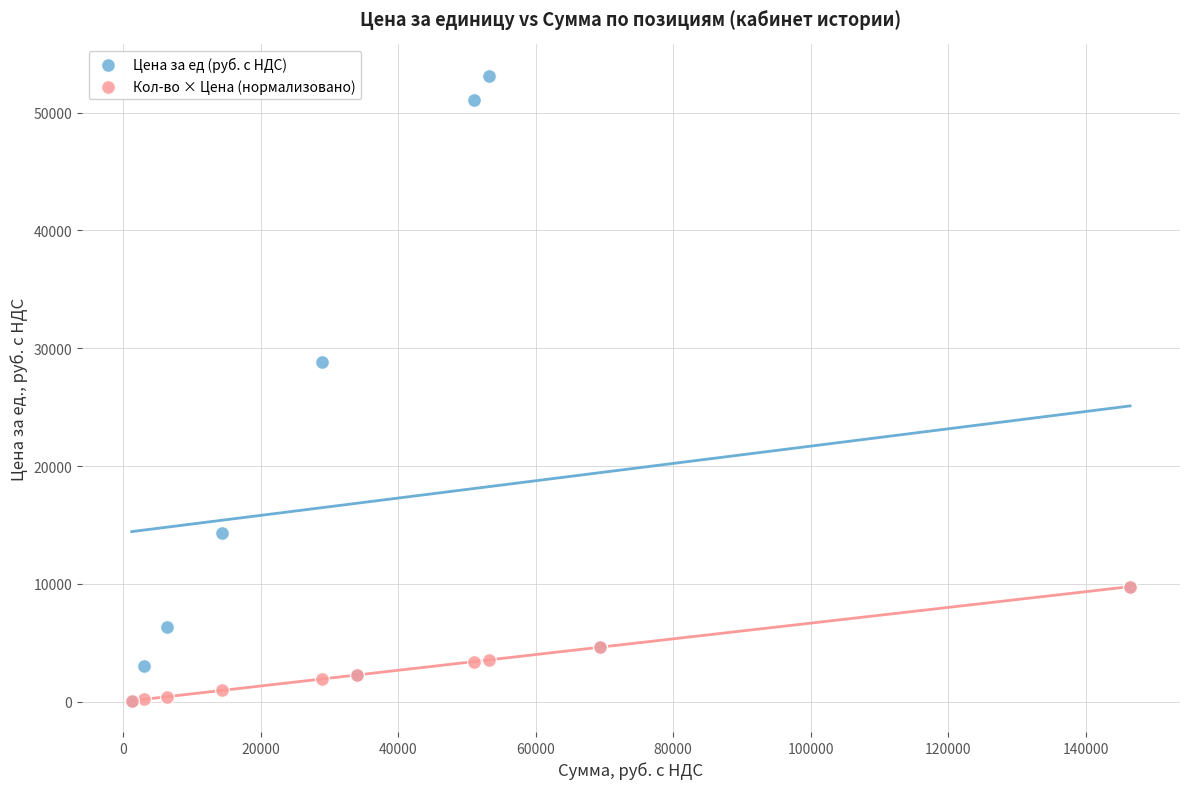

Across all series, what Y value is closest to 26605?

28836.0